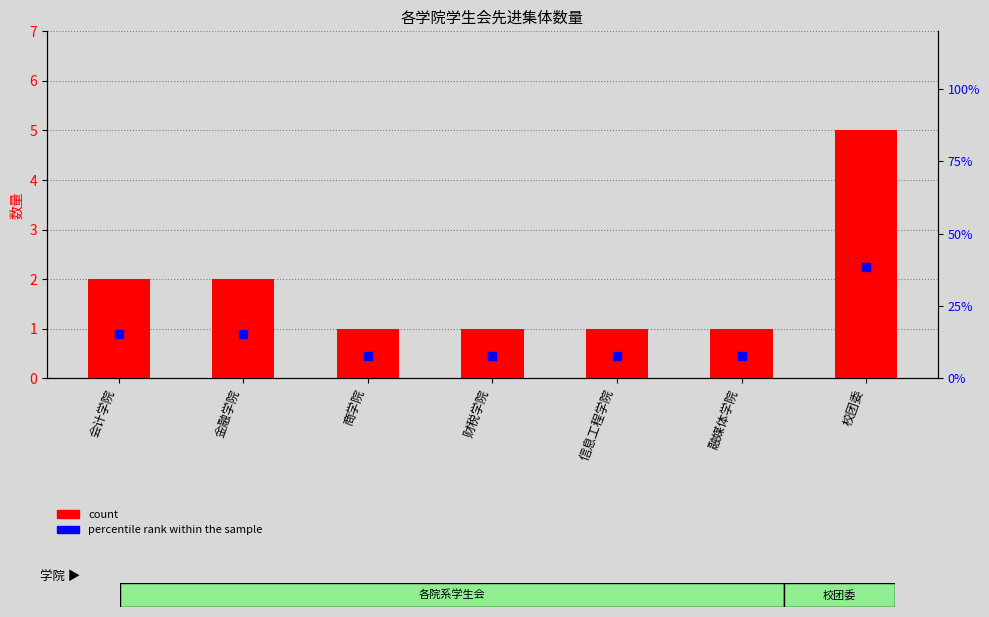

Which series contains the highest Y value?

percentile rank within the sample